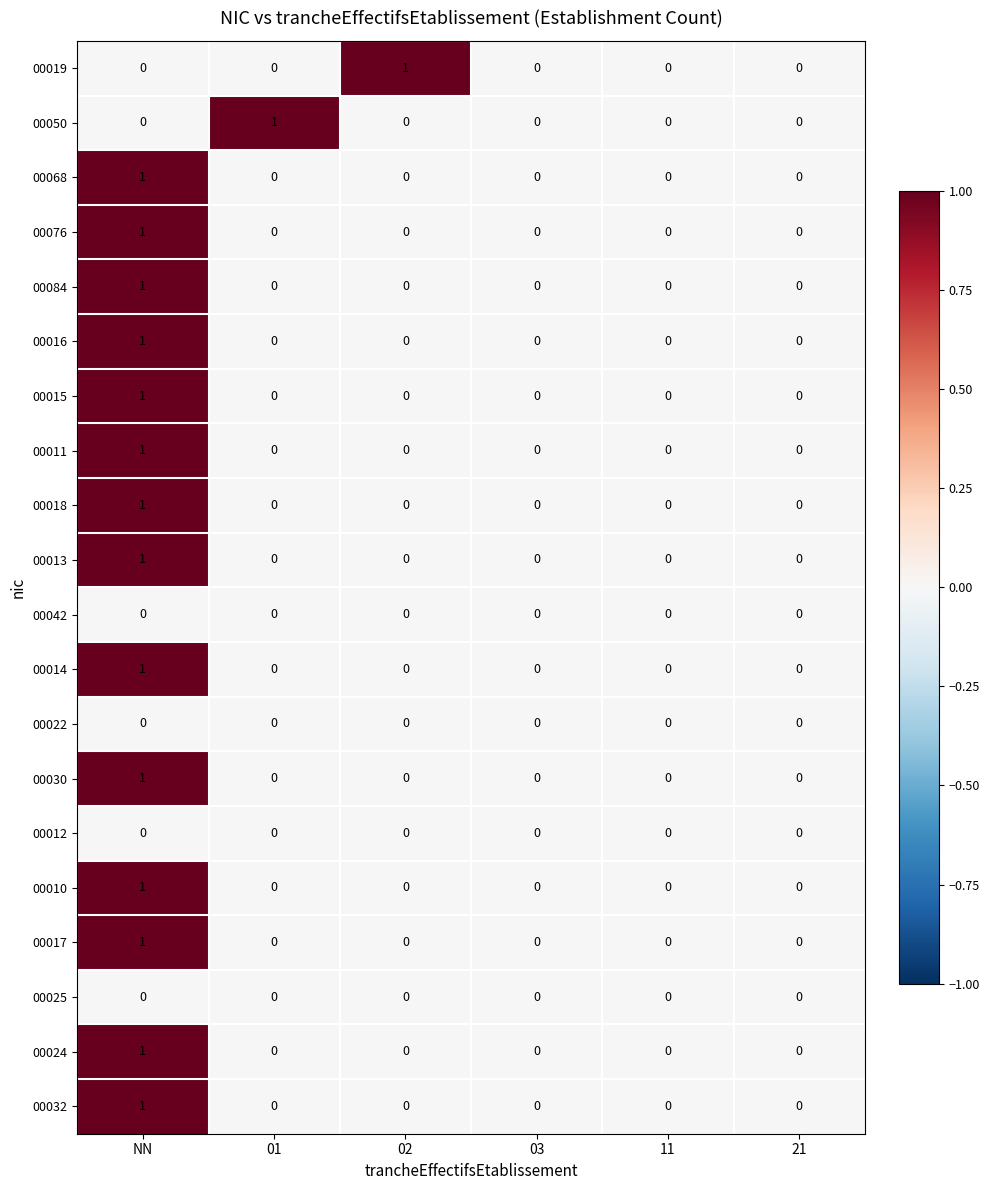

How many 00013 values are between 0 and 1?

6